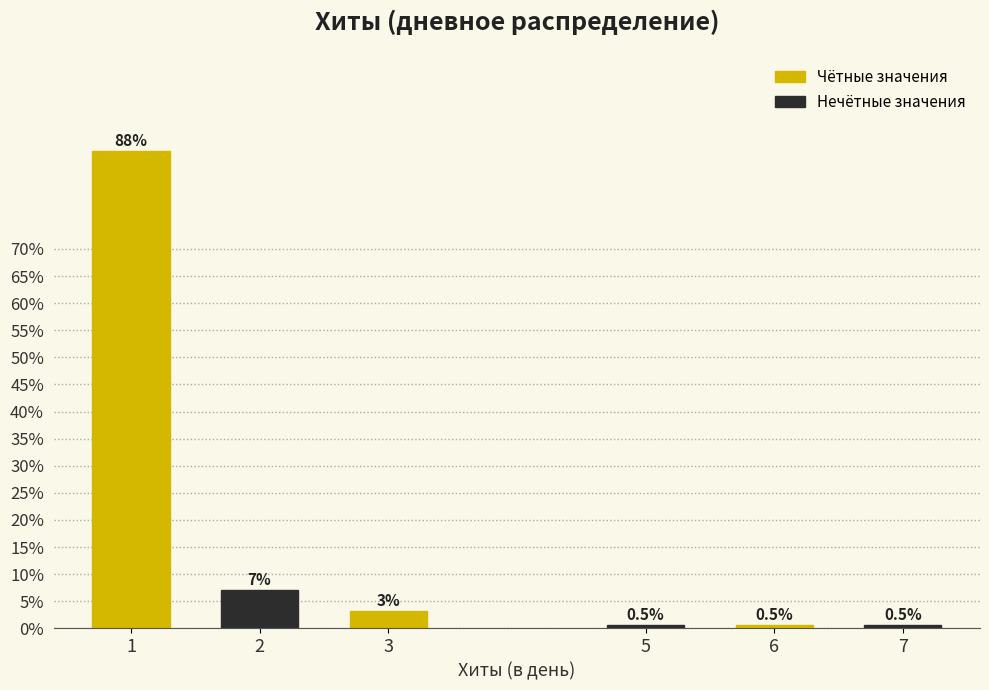

What is the value of the 2nd bar from the left?

7.0